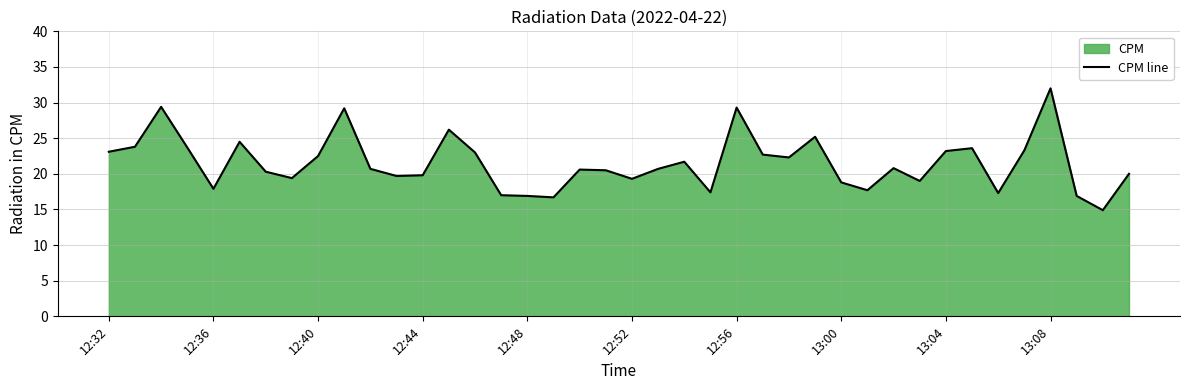

True or false: the data shows 28.0 at 13:00.

False